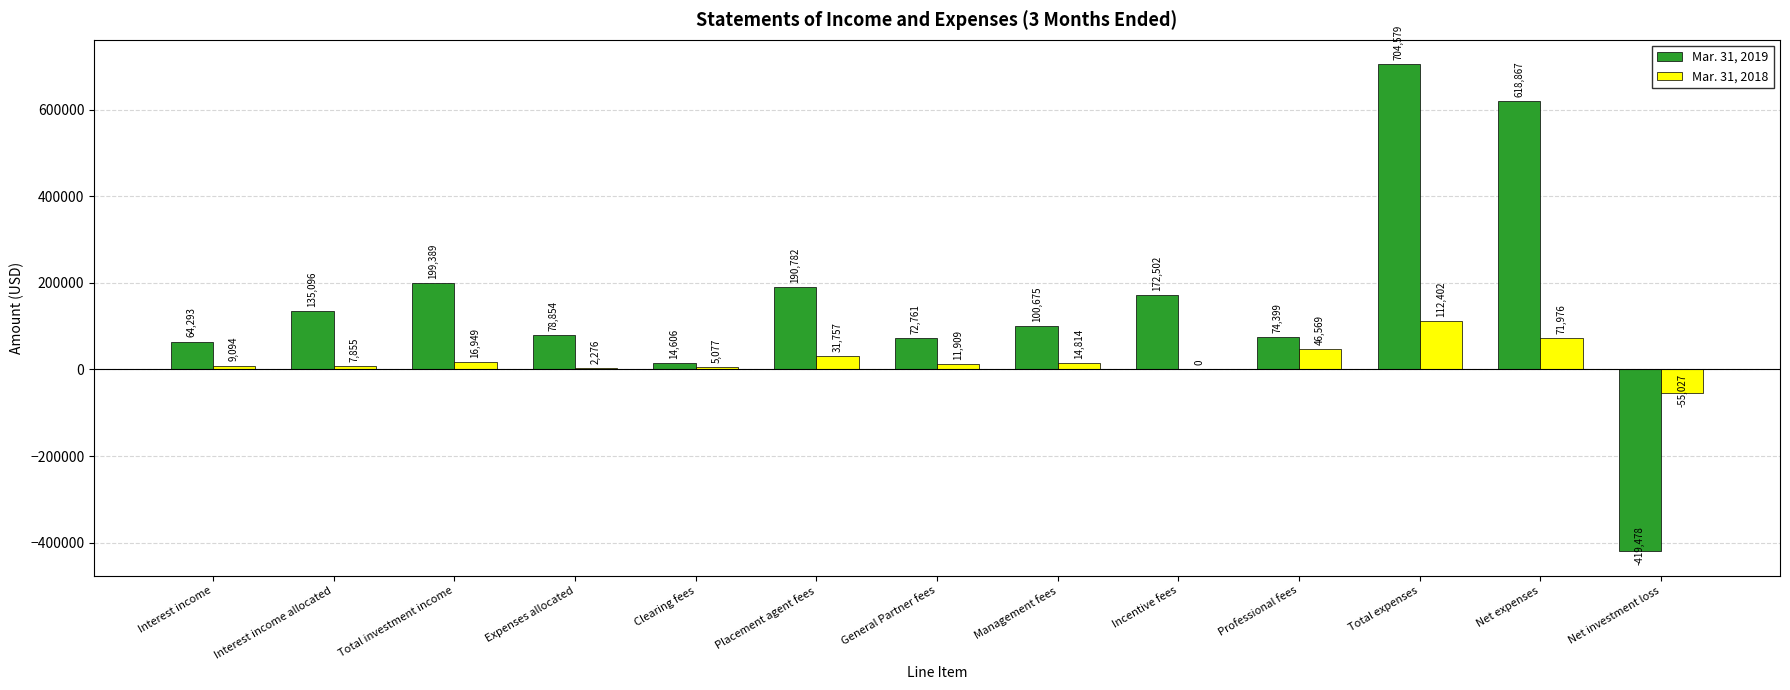

How many groups of bars are there?

13